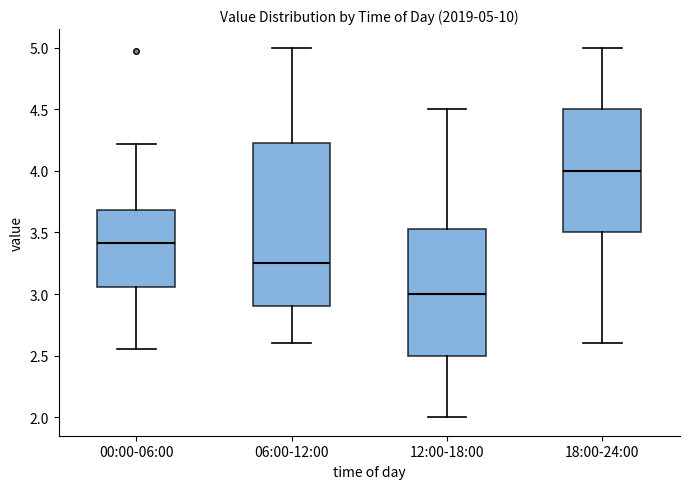

Which box's median line is the lowest?

12:00-18:00